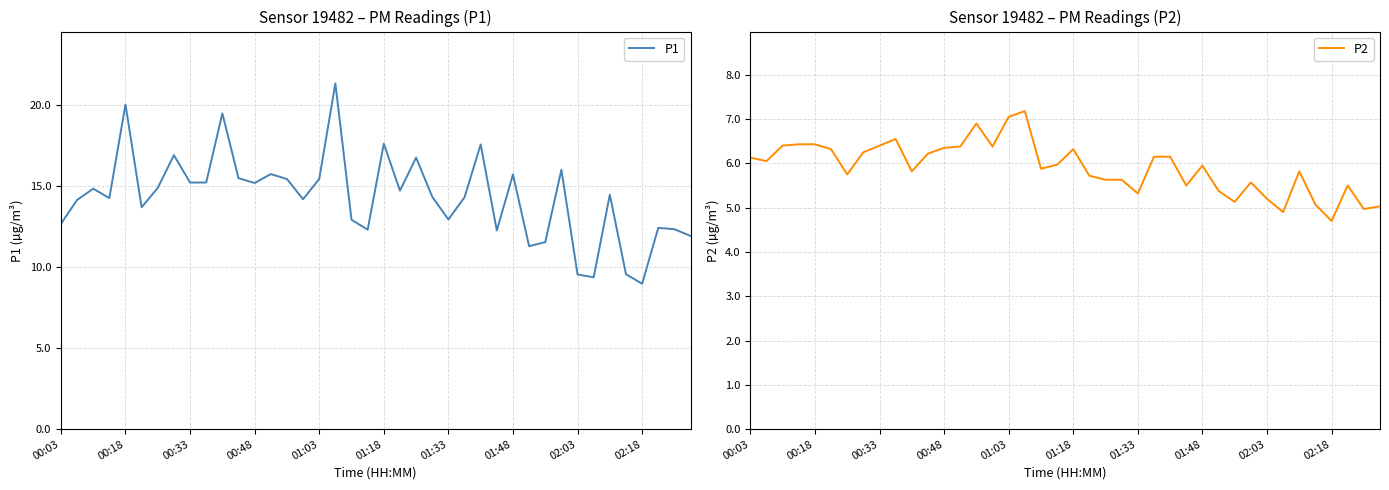

What is the minimum value shown in the chart?

4.7